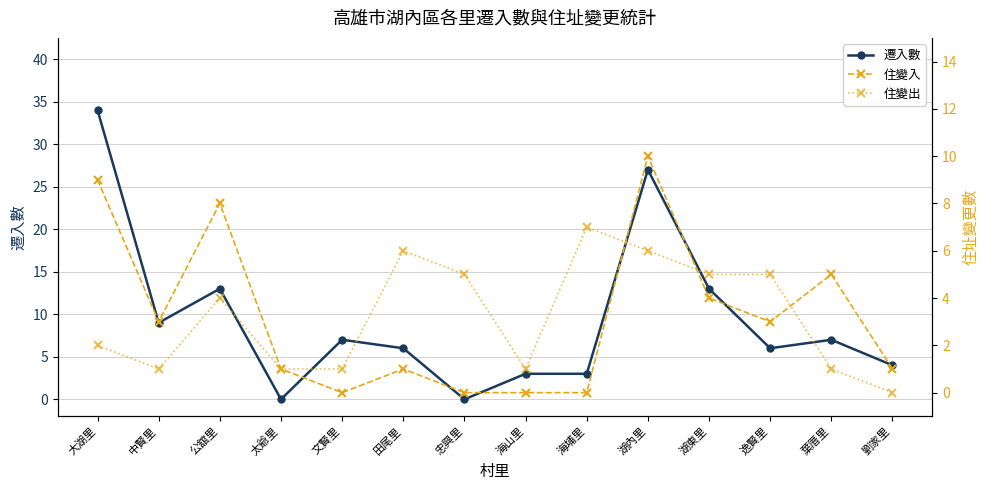

What is the total value across all series at 逸賢里?

14